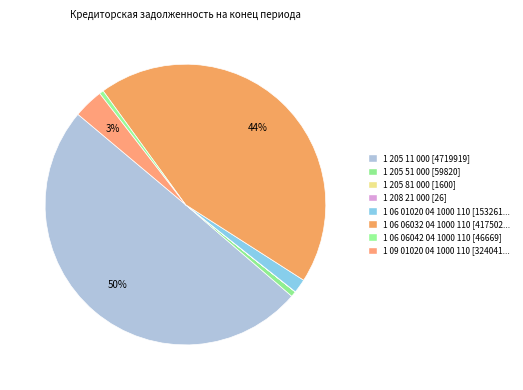

Which category has the biggest portion of the pie?

1 205 11 000